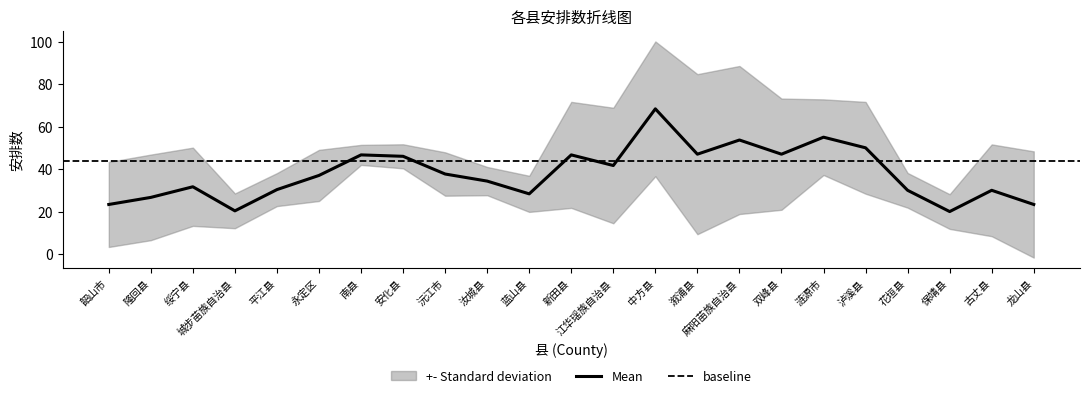

How many data points are less than 38?

11